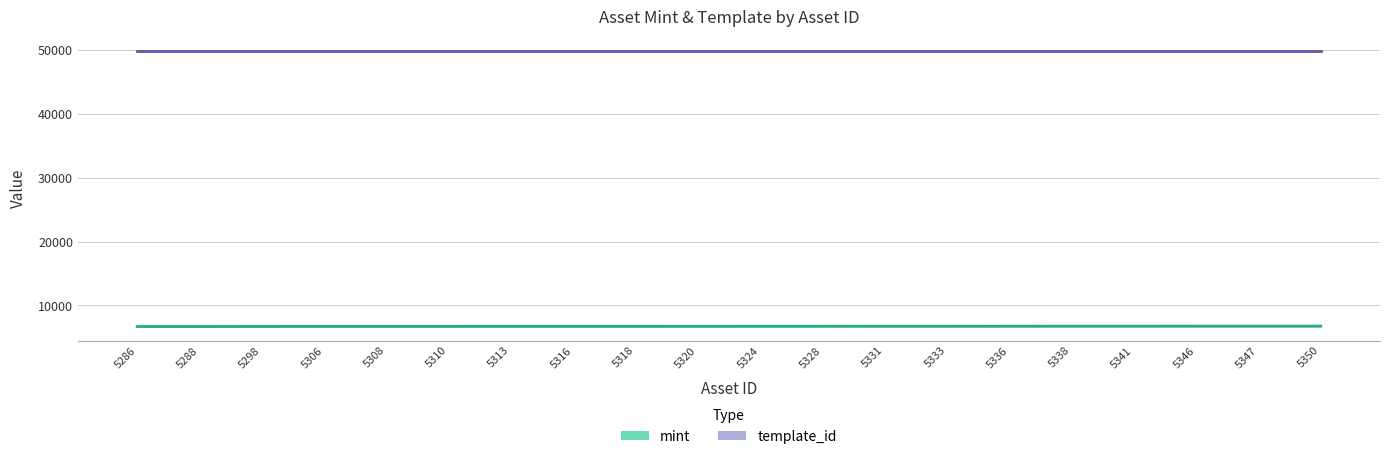

List the series in order of their overall mean, highest first.

template_id, mint